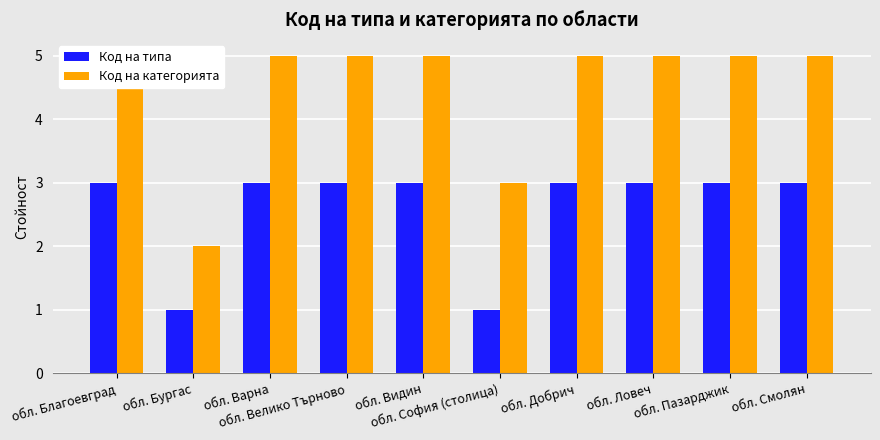

What is the sum of all Код на типа values?

26